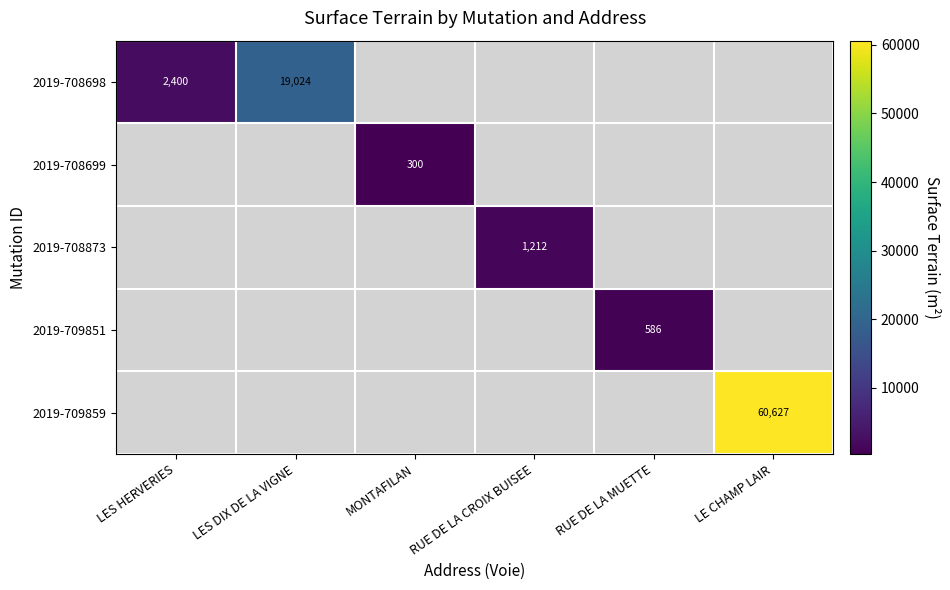

Is it true that 2019-708699 equals 487 at MONTAFILAN?

False